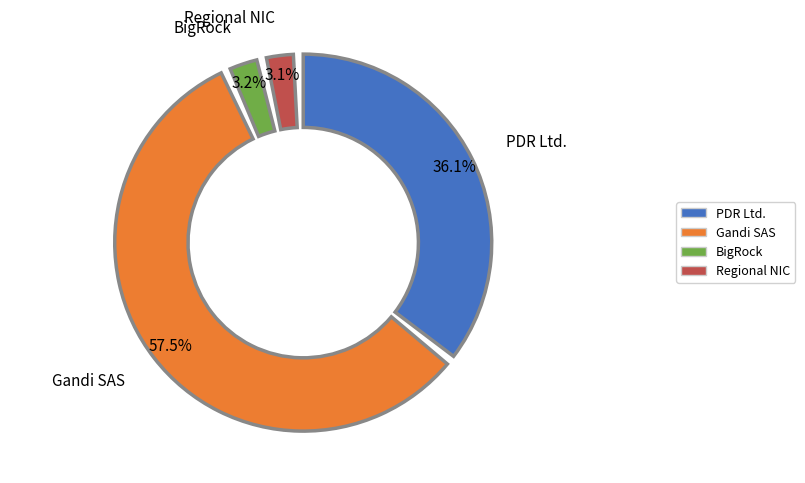

How many slices are in this pie chart?

4